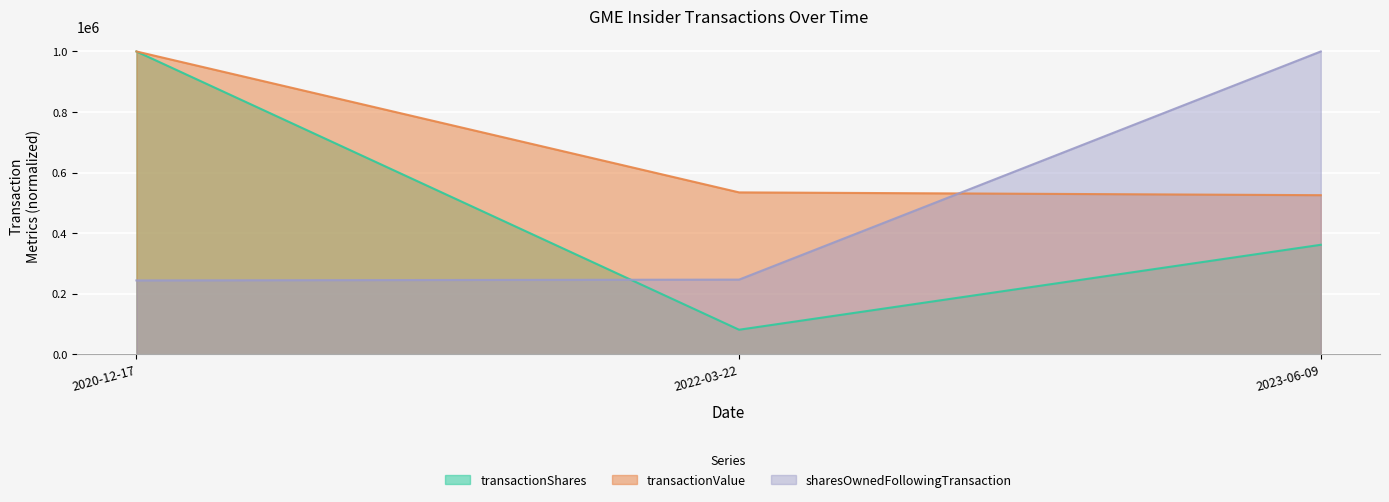

At which category is the sum across all series the highest?

2020-12-17